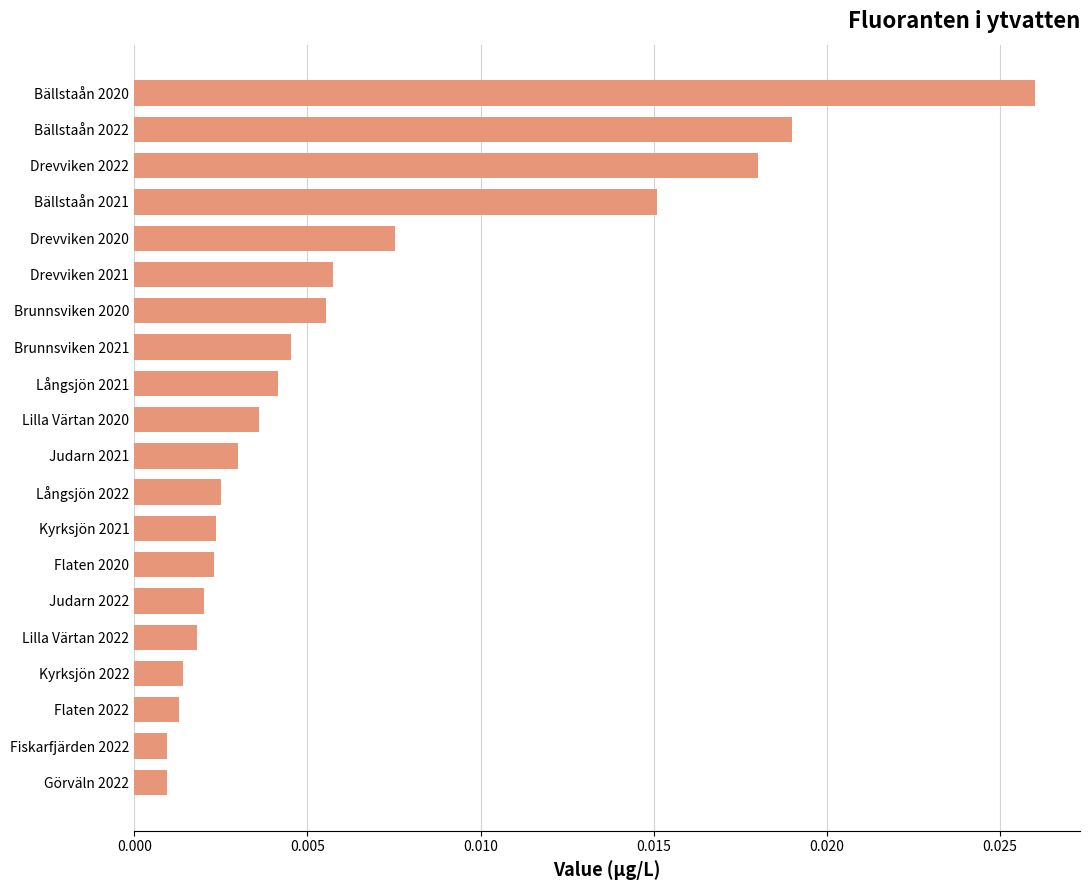

Which has a higher value, Flaten 2020 or Judarn 2021?

Judarn 2021